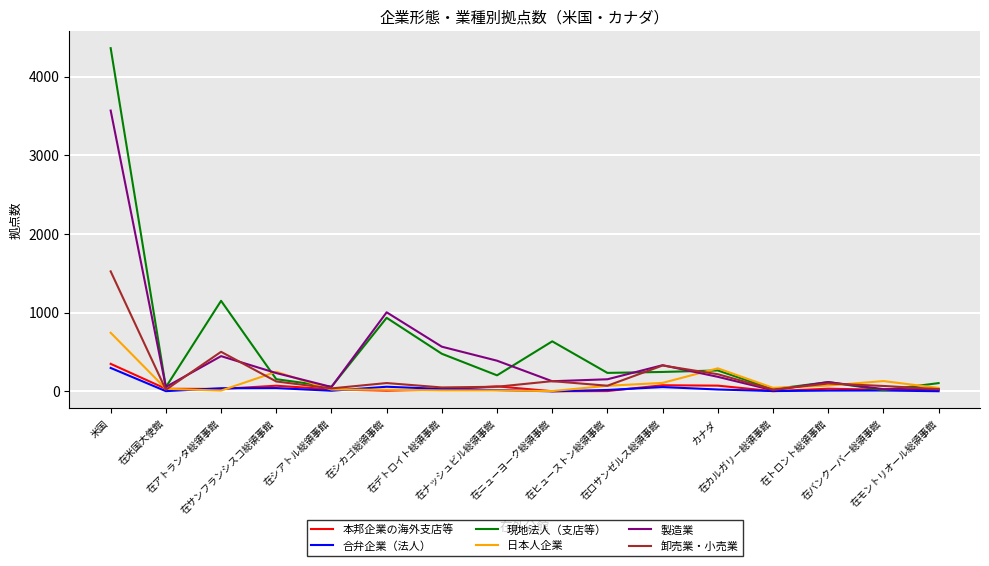

Which series changed the most between 在デトロイト総領事館 and 在ニューヨーク総領事館?

製造業